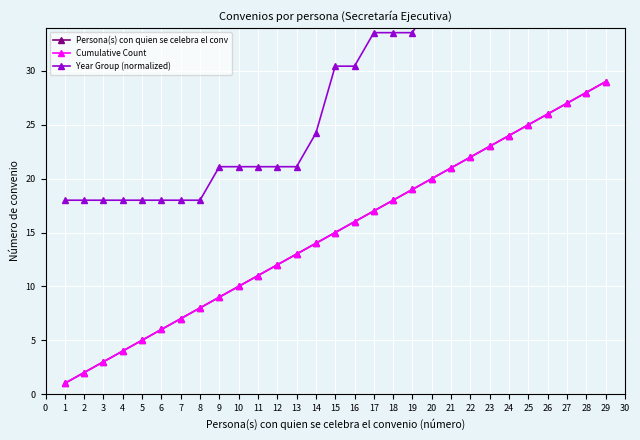

Which series has the largest total across all categories?

Year Group (normalized)